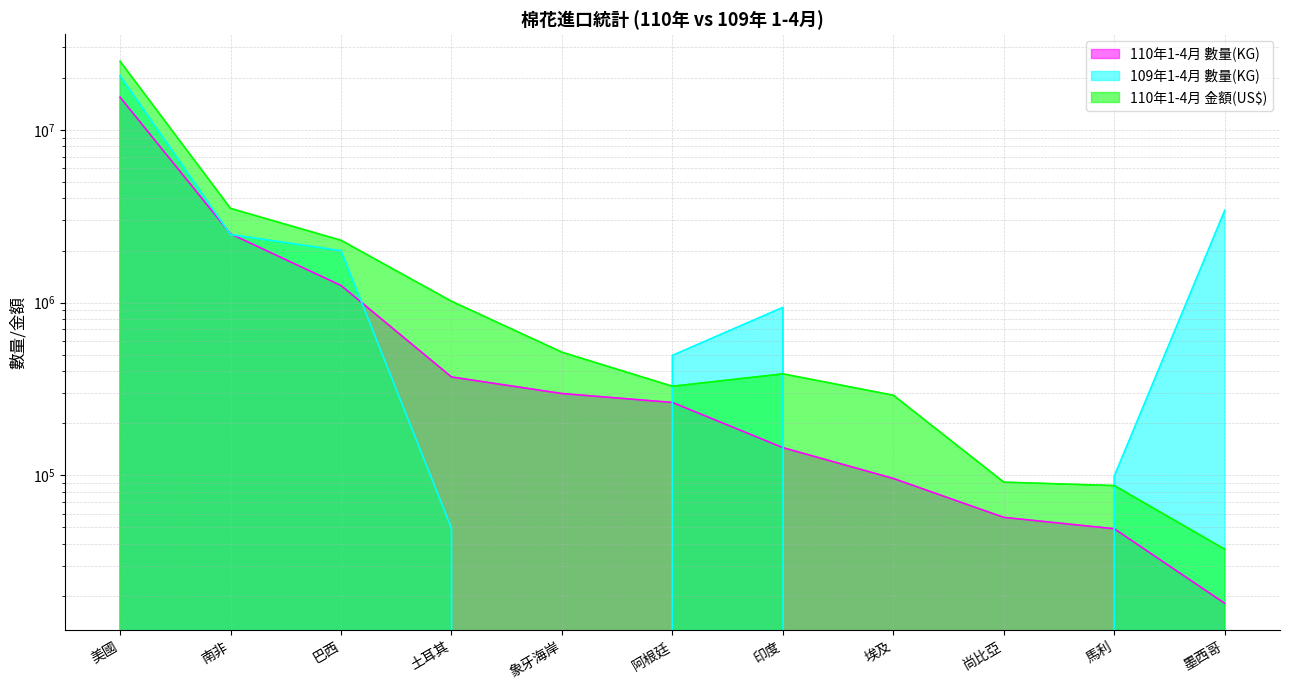

What is the label of the 2nd point from the right?

馬利